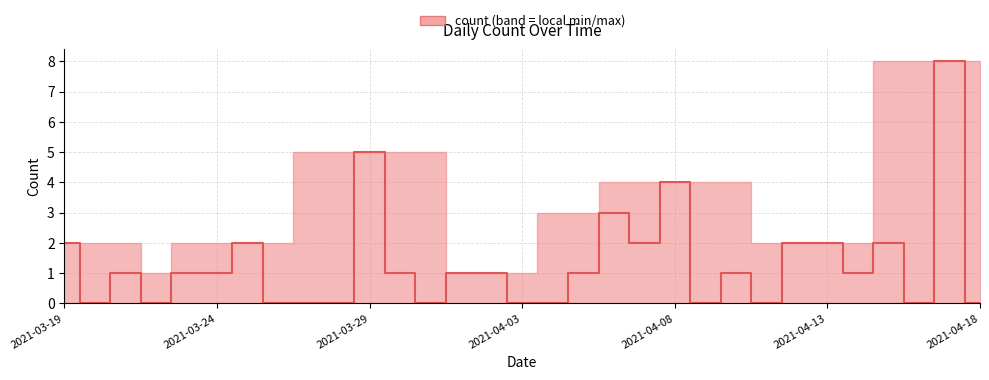

What is the difference between the maximum and second lowest values?

8